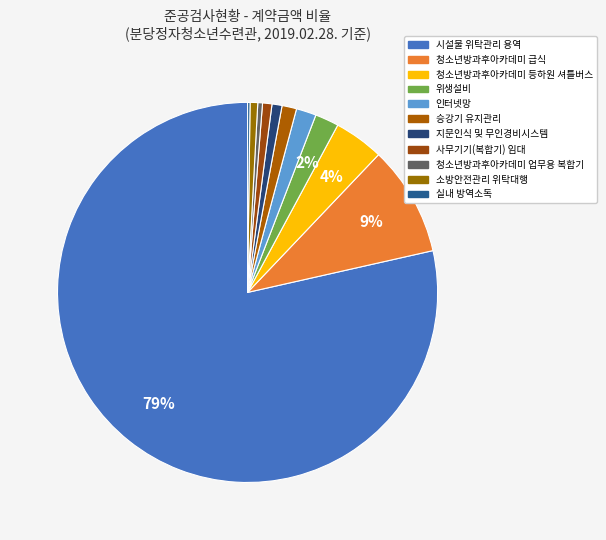

What is the change in value from 청소년방과후아카데미 등하원 셔틀버스 to 청소년방과후아카데미 업무용 복합기?

-15556000